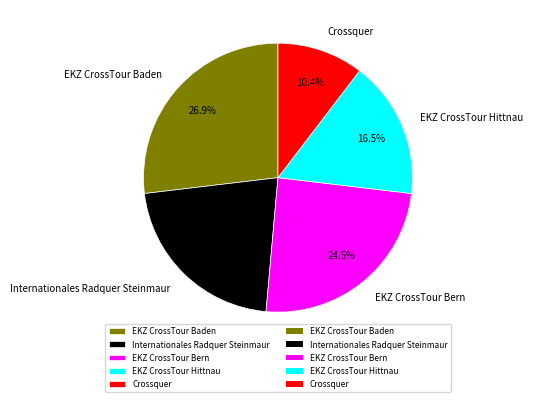

True or false: EKZ CrossTour Hittnau accounts for 27% of the total.

False